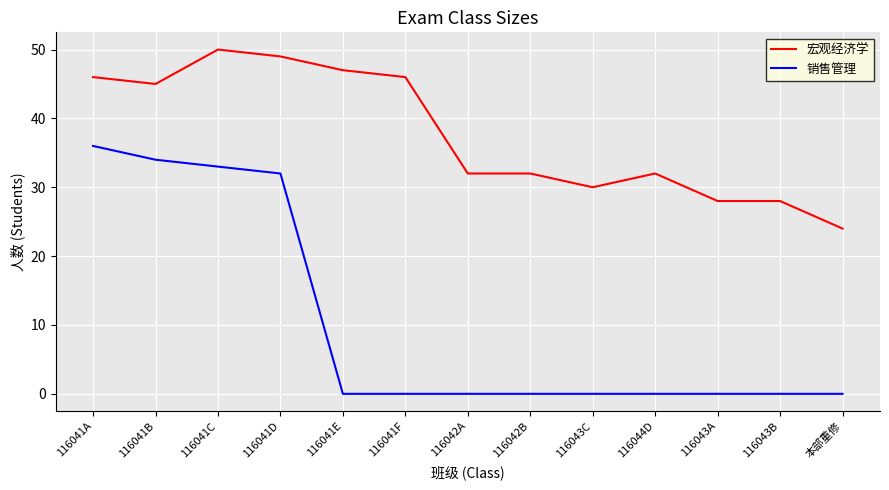

What is the total value across all series at 116041D?

81